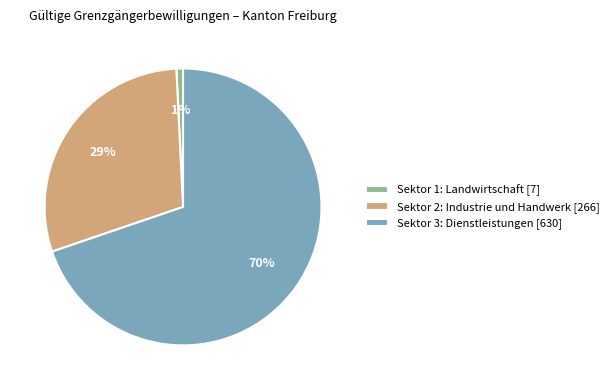

Rank the categories by value from lowest to highest.

Sektor 1: Landwirtschaft [7], Sektor 2: Industrie und Handwerk [266], Sektor 3: Dienstleistungen [630]